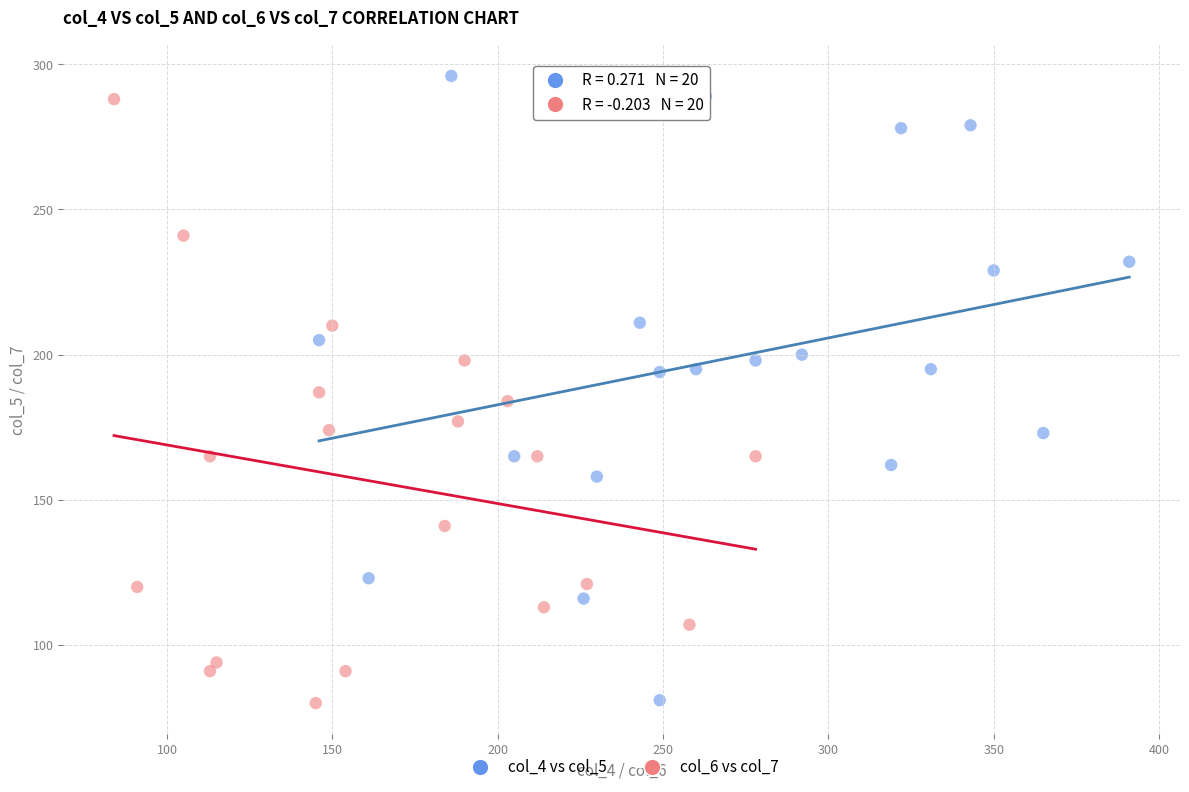

Which series has the largest Y range (max minus min)?

col_4 vs col_5